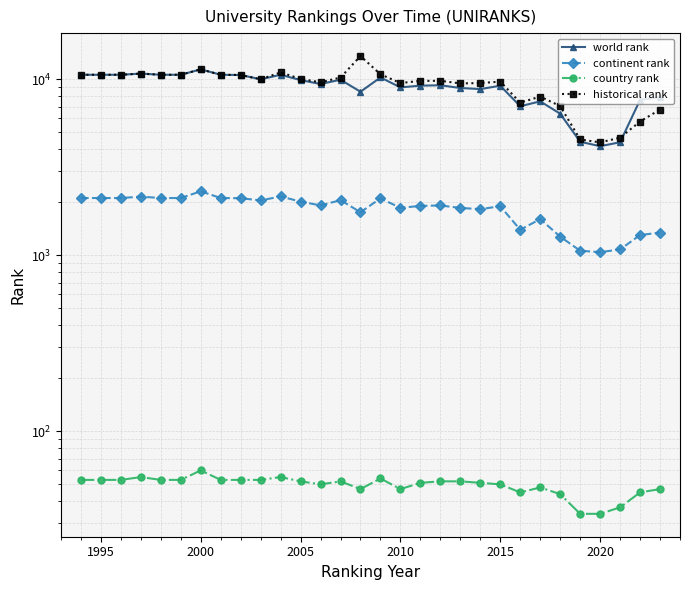

What is the value of the country rank point at the 5th from the left?

53.0